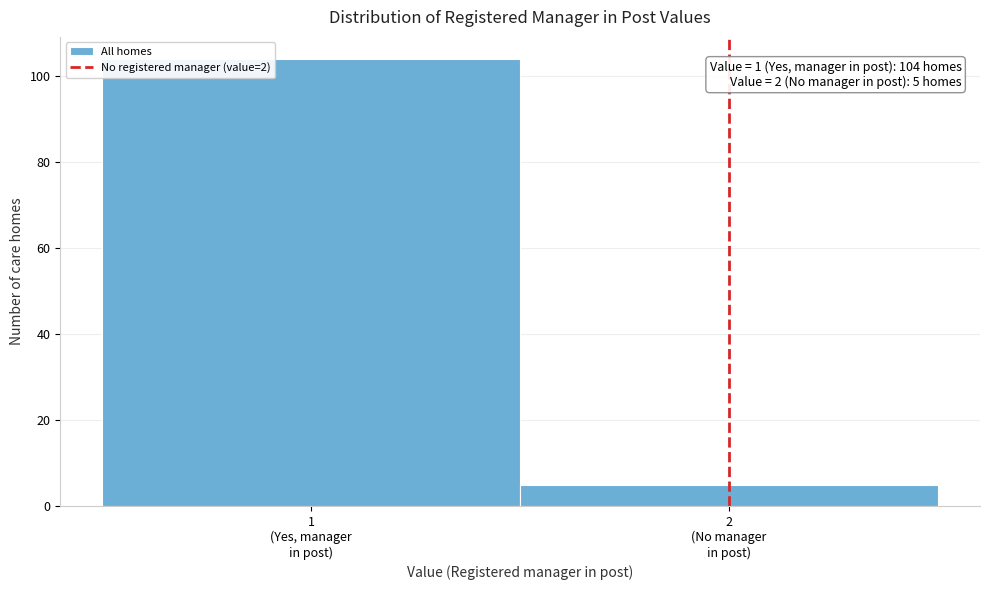

Reading right to left, what are all the values shown in this chart?

5	104